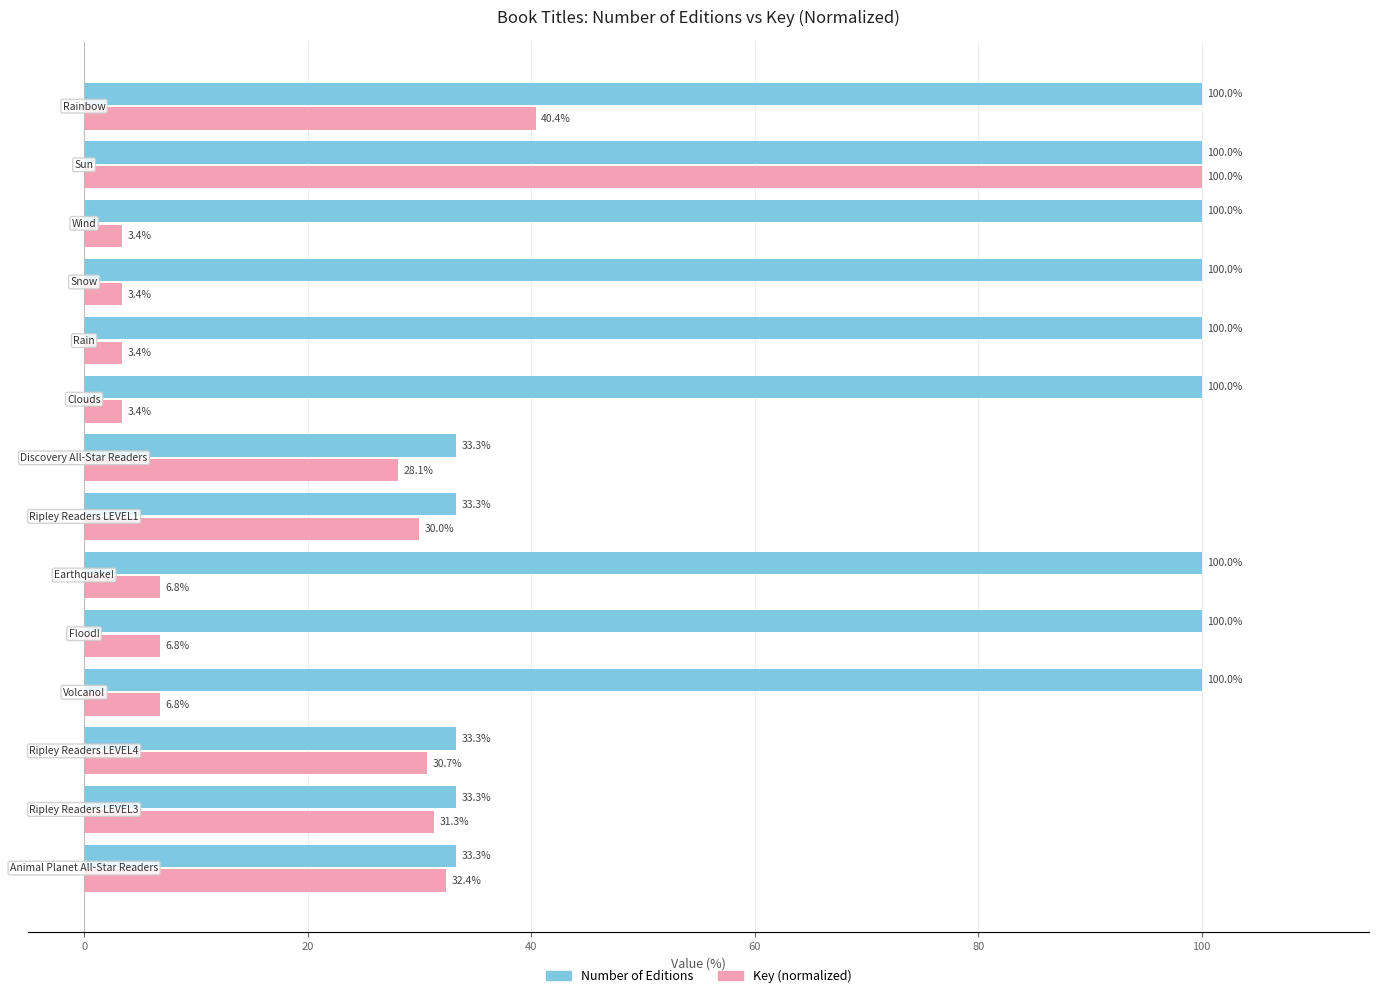

Rank the series by their average value, from lowest to highest.

Key (normalized), Number of Editions